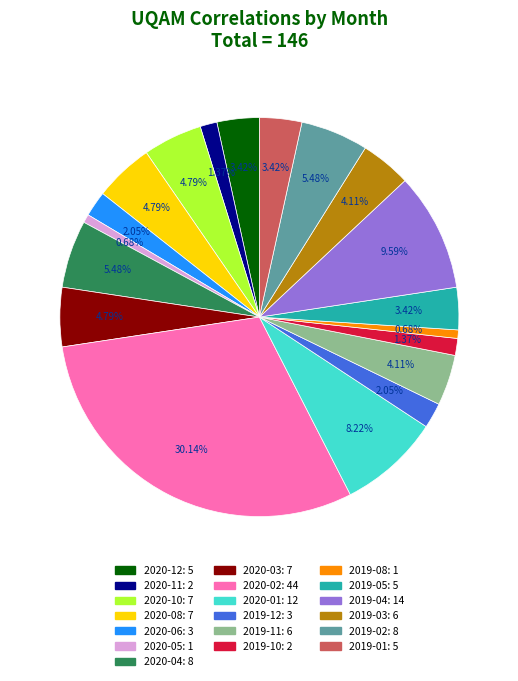

To the nearest percent, what portion does 2019-08 represent?

1%